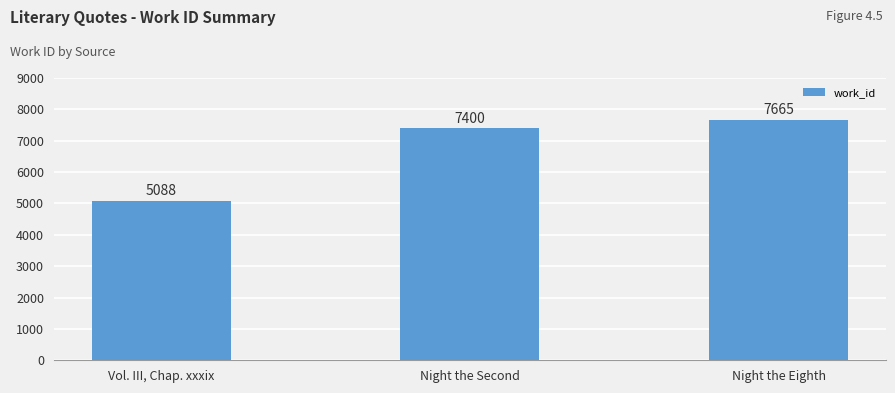

What is the label of the 1st bar from the right?

Night the Eighth